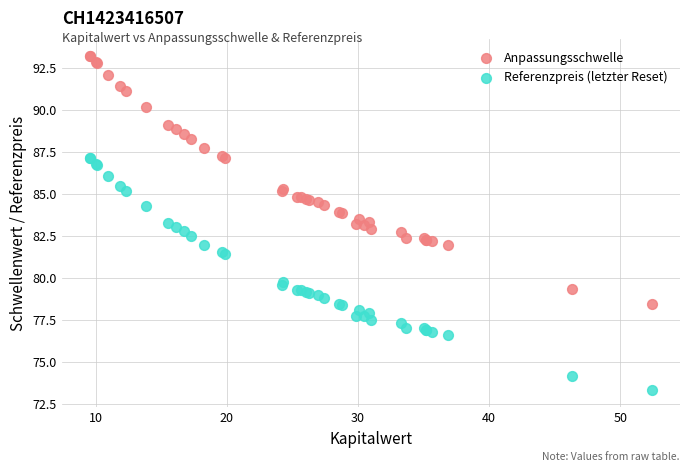

What are all the series names shown in the legend?

Anpassungsschwelle, Referenzpreis (letzter Reset)